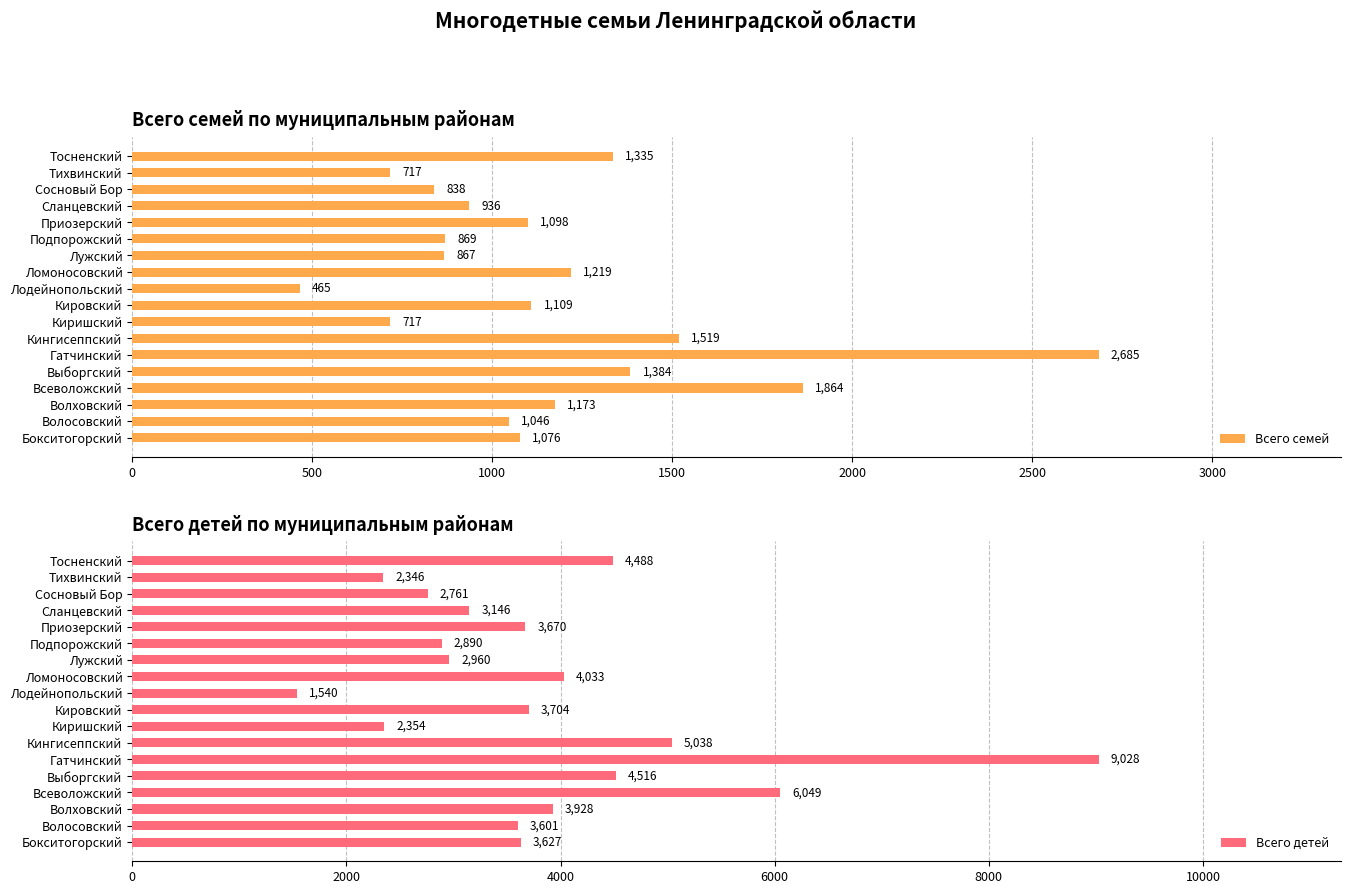

Reading right to left, transcribe all the data shown in this chart.

Всего семей: 1335	717	838	936	1098	869	867	1219	465	1109	717	1519	2685	1384	1864	1173	1046	1076
Всего детей: 4488	2346	2761	3146	3670	2890	2960	4033	1540	3704	2354	5038	9028	4516	6049	3928	3601	3627